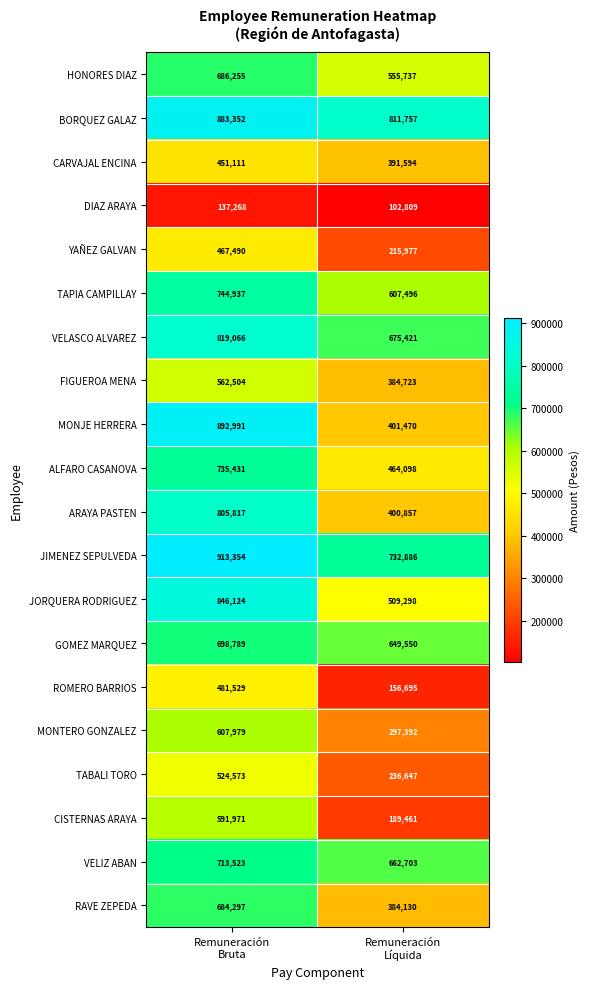

What is the greatest value displayed?

913354